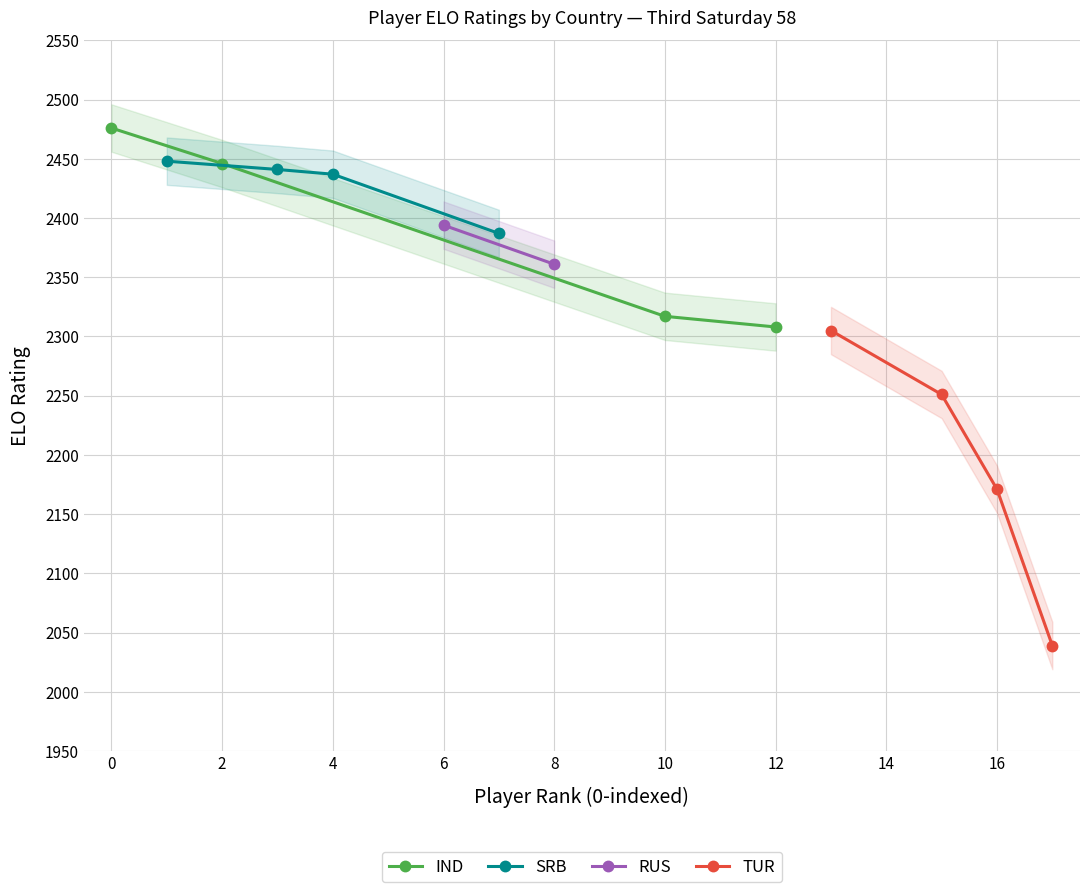

What is the minimum value for SRB?

2387